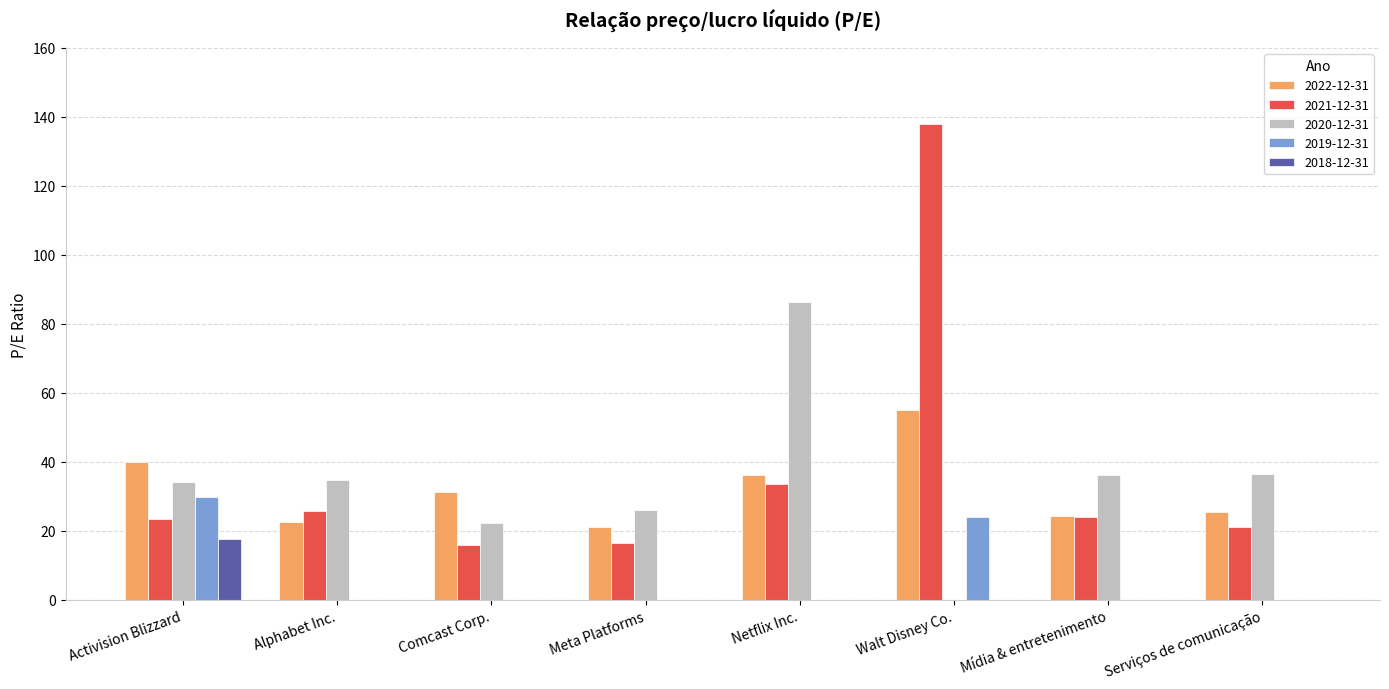

Are the bars grouped side by side (vs. stacked)?

Yes